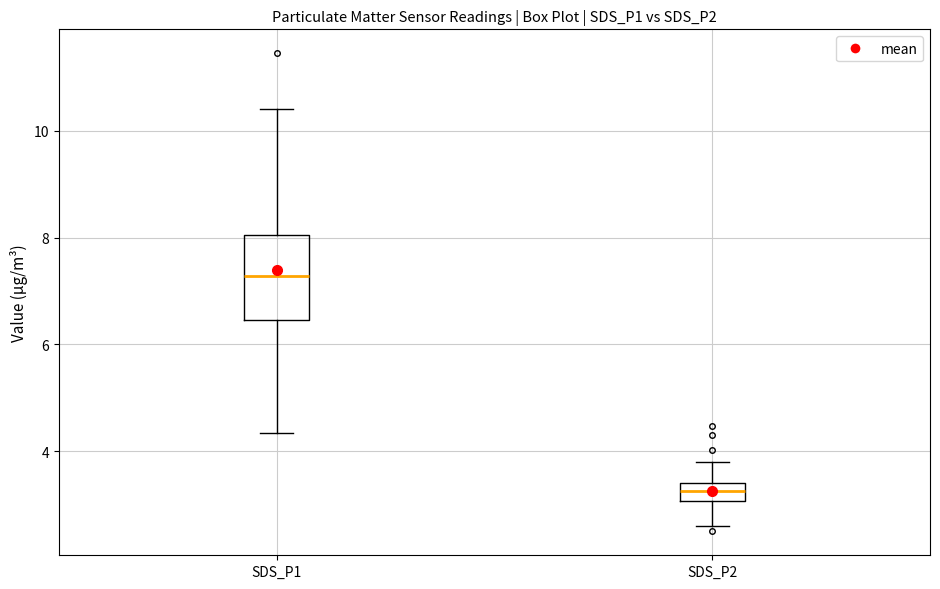

Which box is the tallest, from its lower edge to its upper edge?

SDS_P1